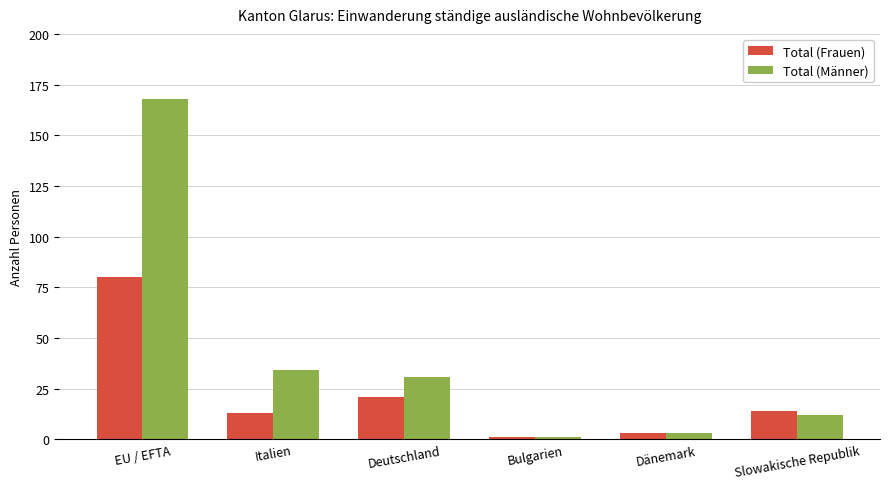

Does the chart contain any negative values?

No